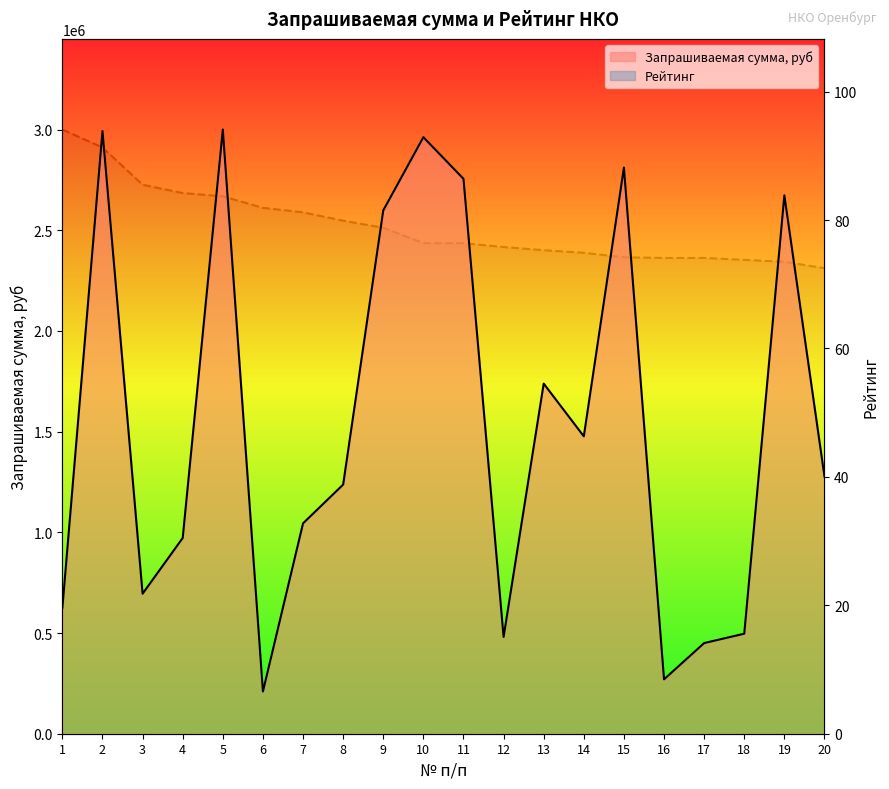

Is it true that Рейтинг equals 74.2 at 15?

True